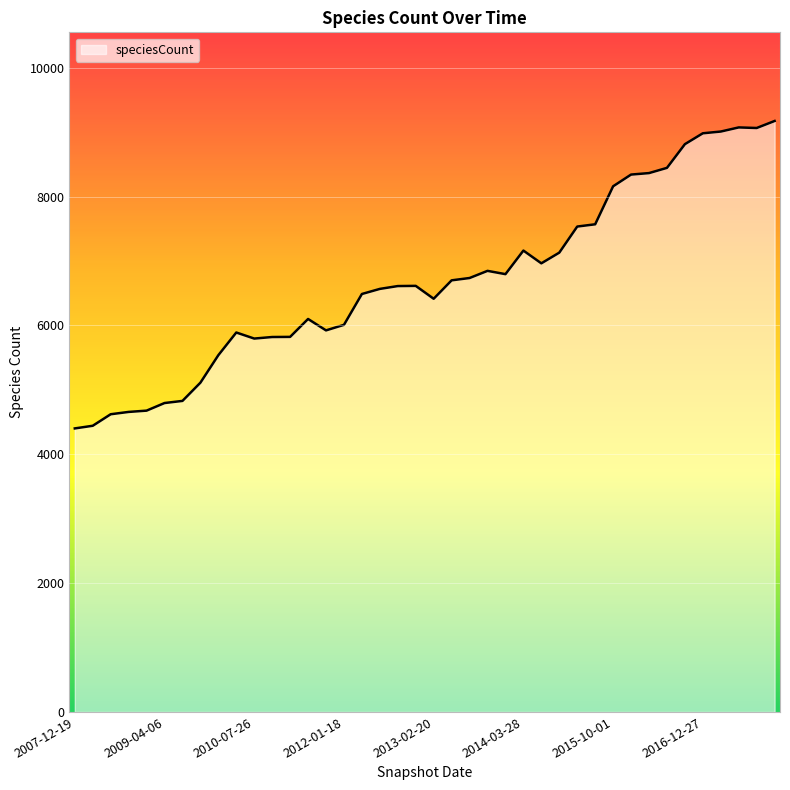

What is the maximum value shown in the chart?

9175